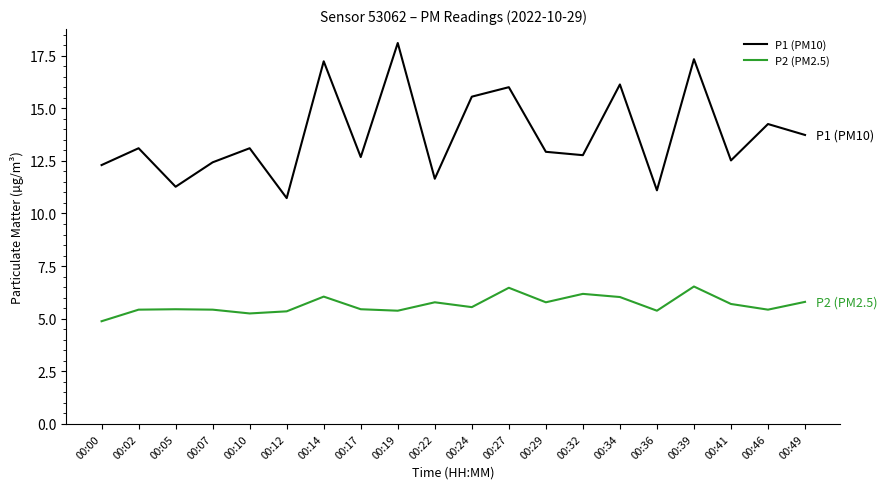

Is this an area chart (filled region under the line)?

No